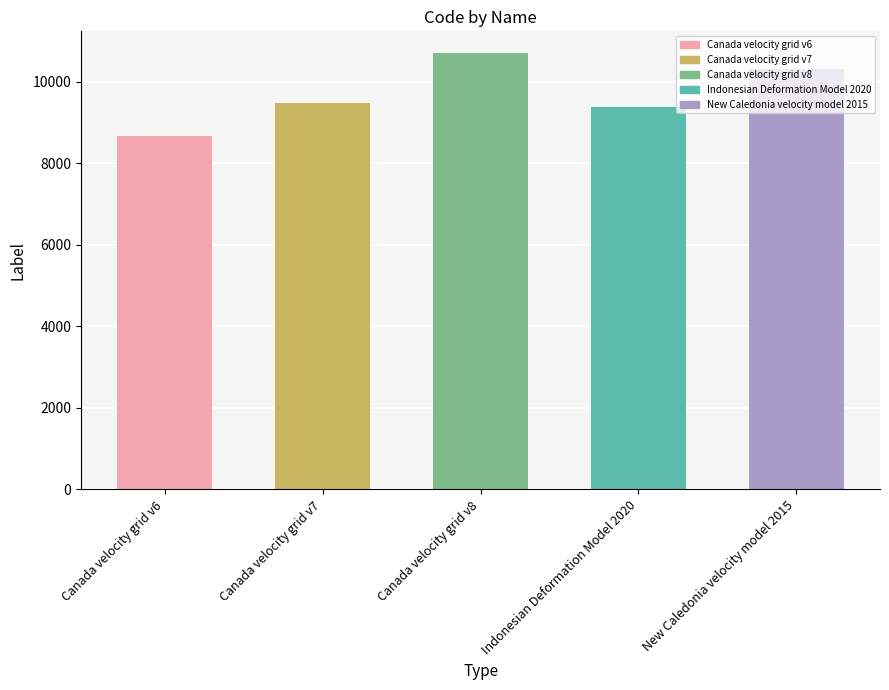

Rank the categories by value from lowest to highest.

Canada velocity grid v6, Indonesian Deformation Model 2020, Canada velocity grid v7, New Caledonia velocity model 2015, Canada velocity grid v8